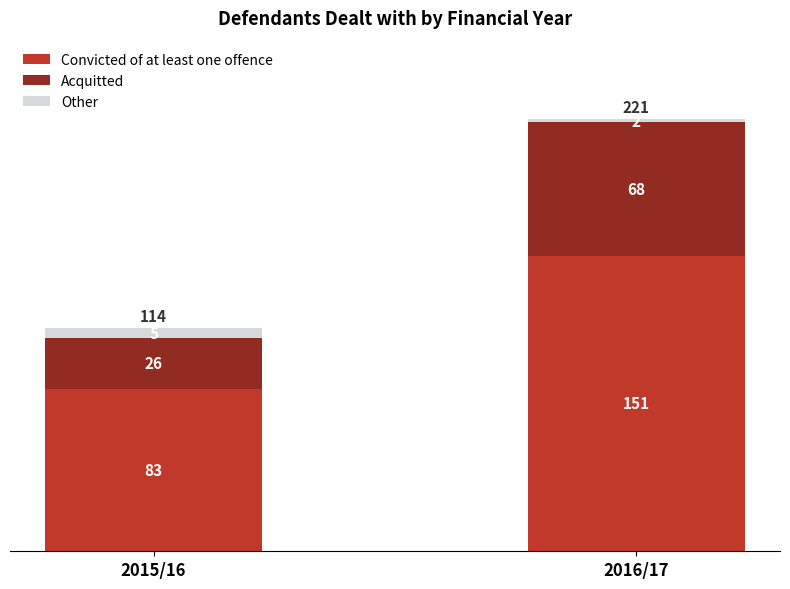

What is the approximate value of Convicted of at least one offence at 2016/17, to the nearest 5?

150